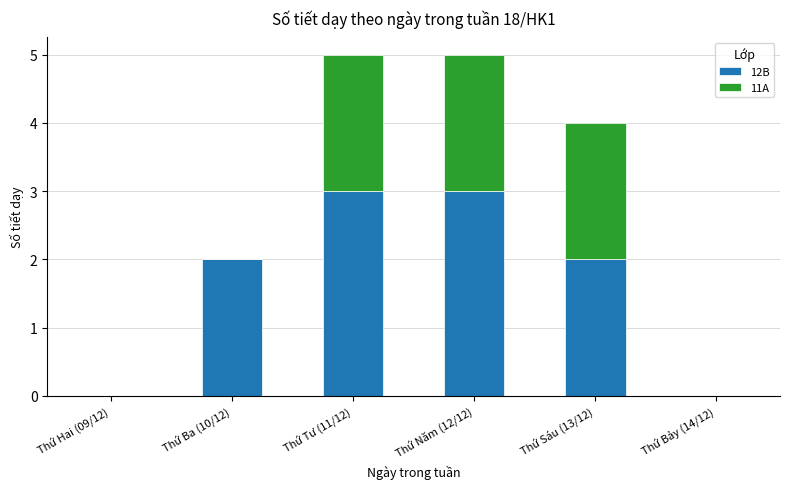

What is the sum of the 12B values at Thứ Năm (12/12) and Thứ Sáu (13/12)?

5